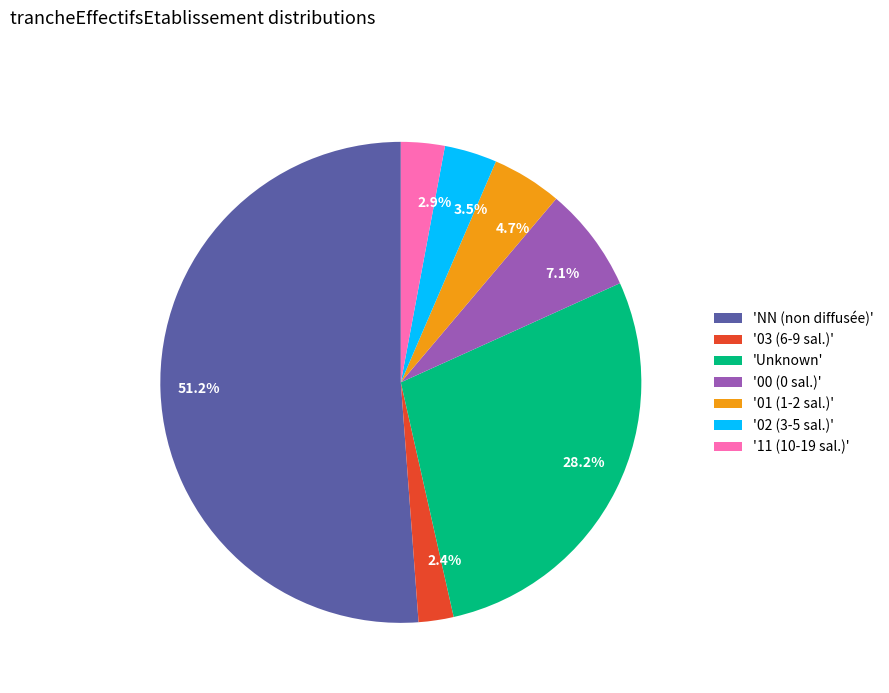

What is the largest slice in the pie chart?

'NN (non diffusée)'